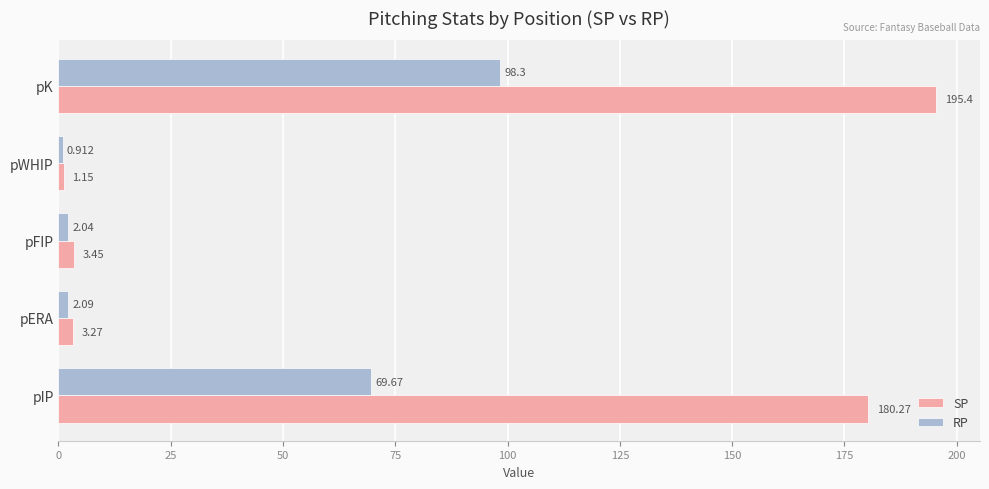

At which label is SP closest to 98?

pIP